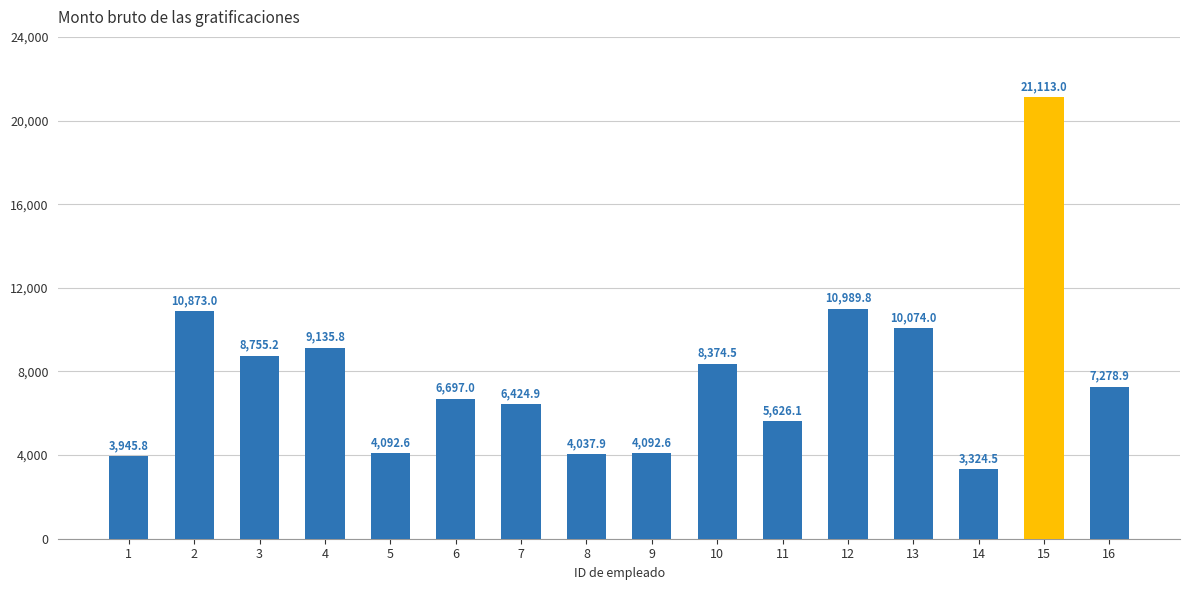

What is the average value?

7802.2